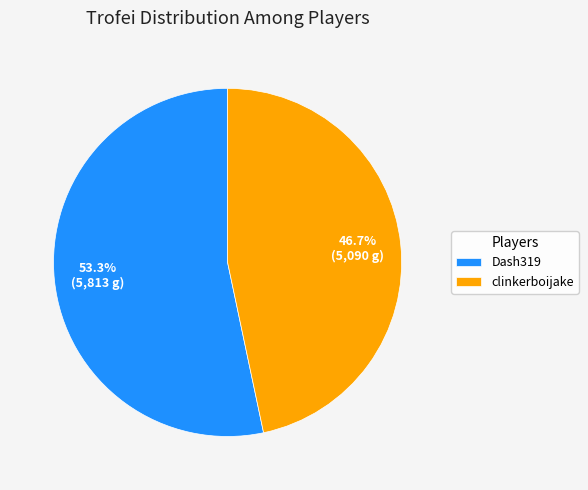

Rank the categories by value from lowest to highest.

clinkerboijake, Dash319